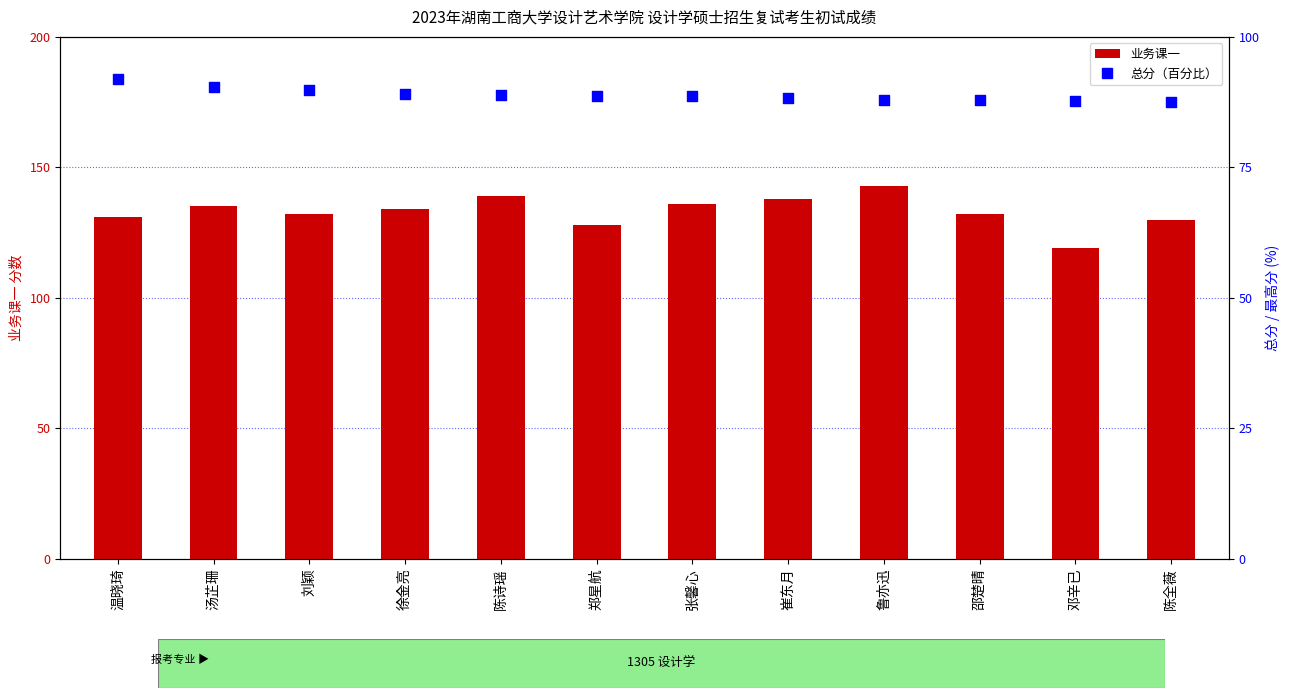

Is the value of 业务课一 at 温晓琦 greater than the value of 总分（百分比） at 刘颖?

Yes